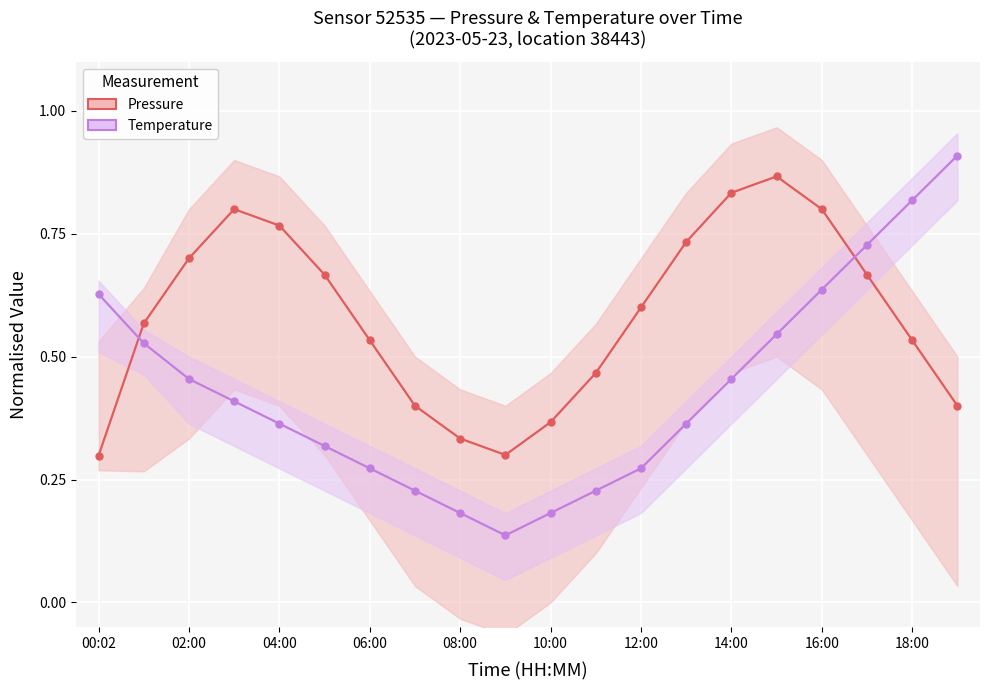

Which category has the highest value in the Pressure (normalised) series?

15